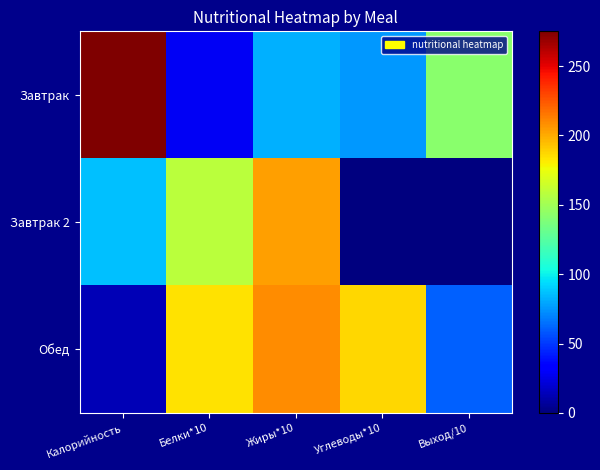

What is the total value across all series at Калорийность?

374.4